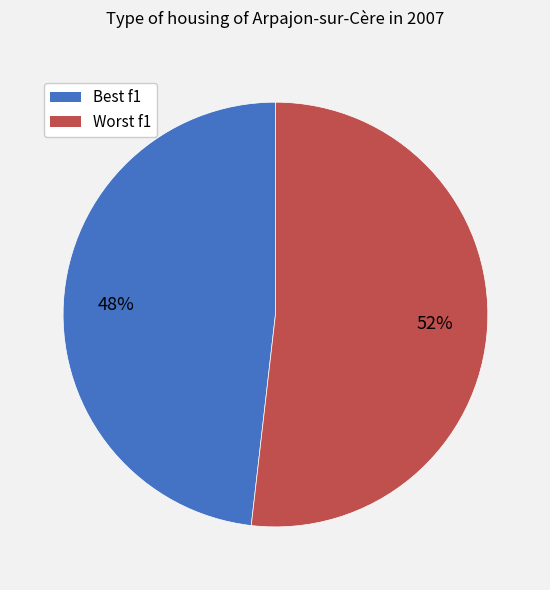

Do Worst f1 and Best f1 together represent more than half of the pie?

Yes